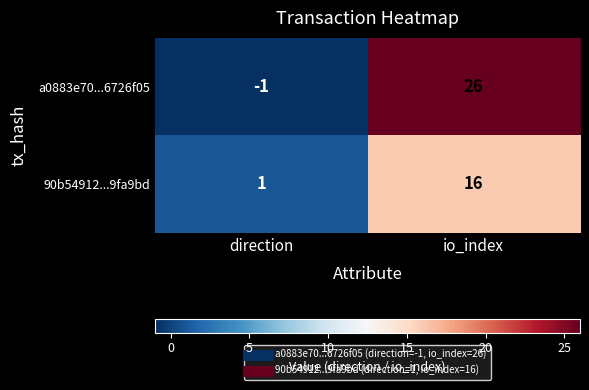

Reading left to right, extract all data points from this chart.

a0883e70...6726f05: direction=-1	io_index=26
90b54912...9fa9bd: direction=1	io_index=16